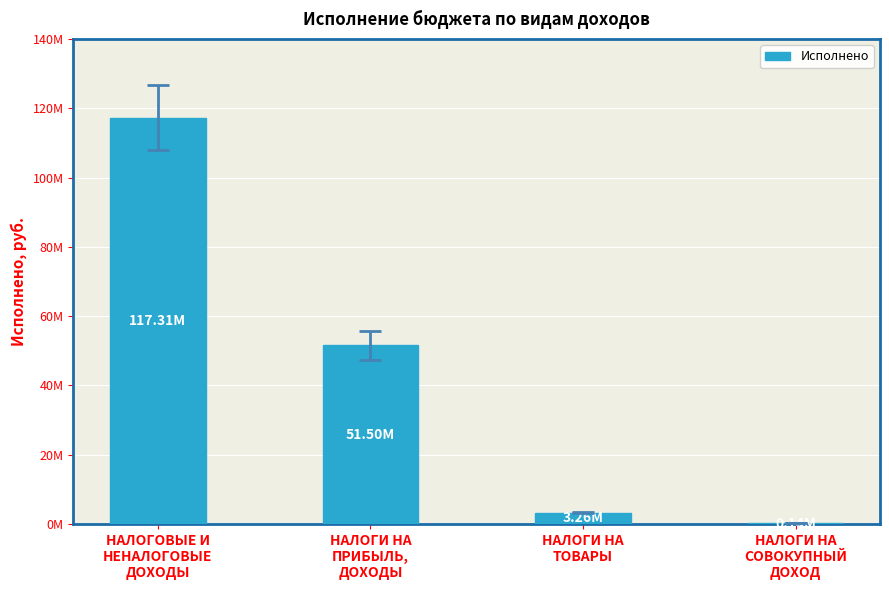

Reading right to left, transcribe all the data shown in this chart.

136727.5	3258596.7	51502181.3	117312170.5